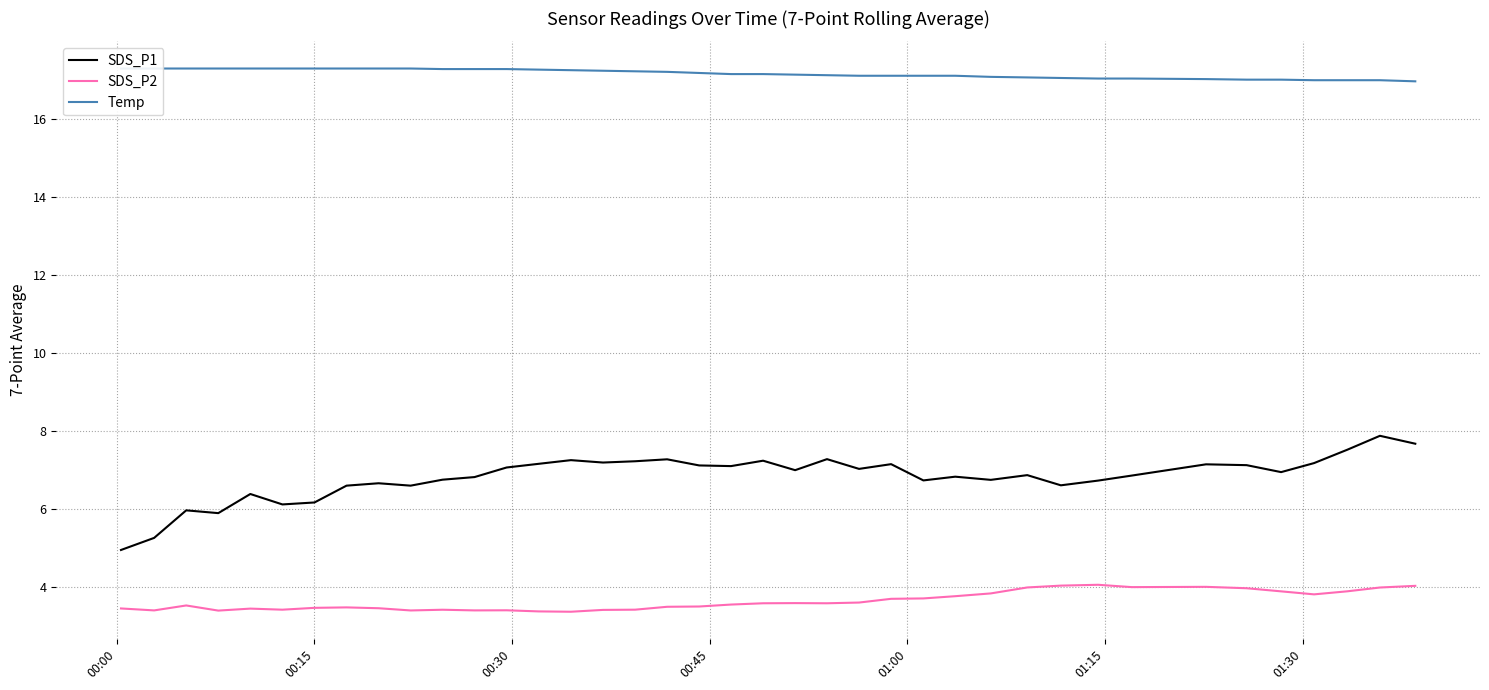

What is the minimum value for SDS_P2?

3.4